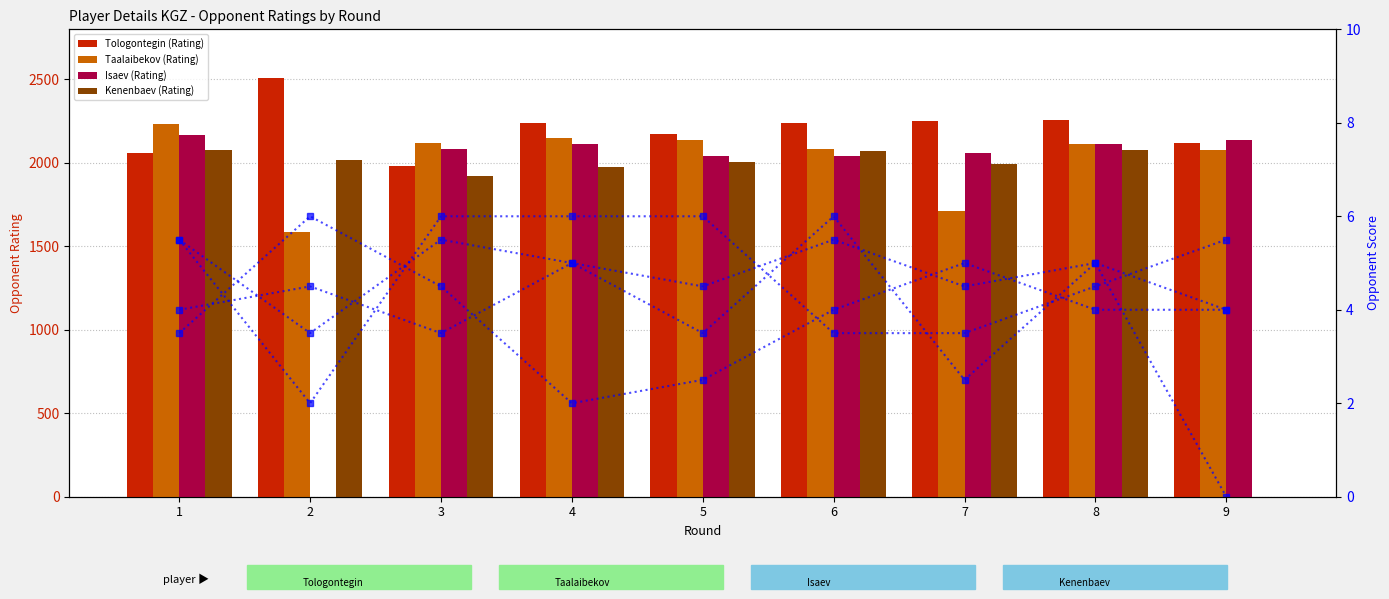

What is the difference between the Kenenbaev (Rating) values at 1 and 8?

3